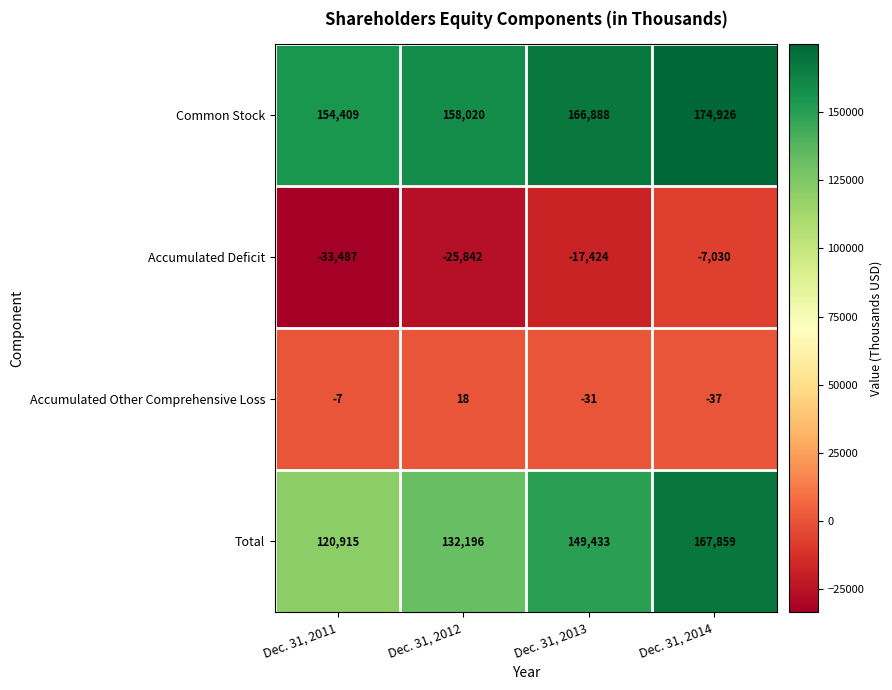

True or false: Accumulated Deficit has a value of -4396 at Dec. 31, 2014.

False